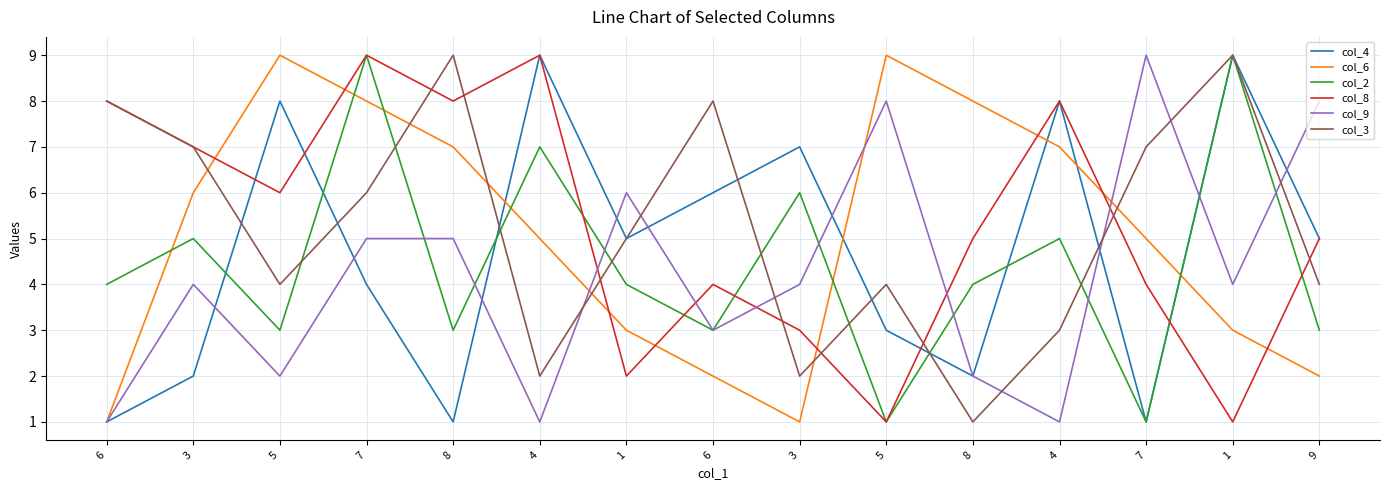

What is the greatest value displayed?

9